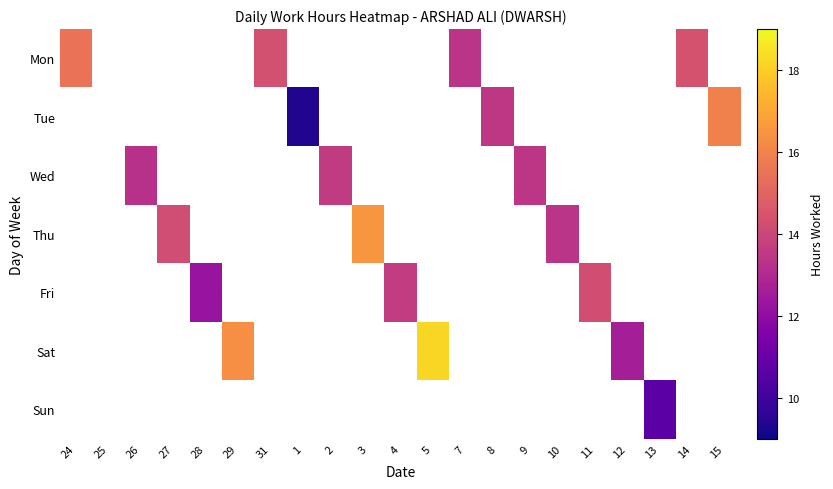

How many positive values does the Mon series have?

4